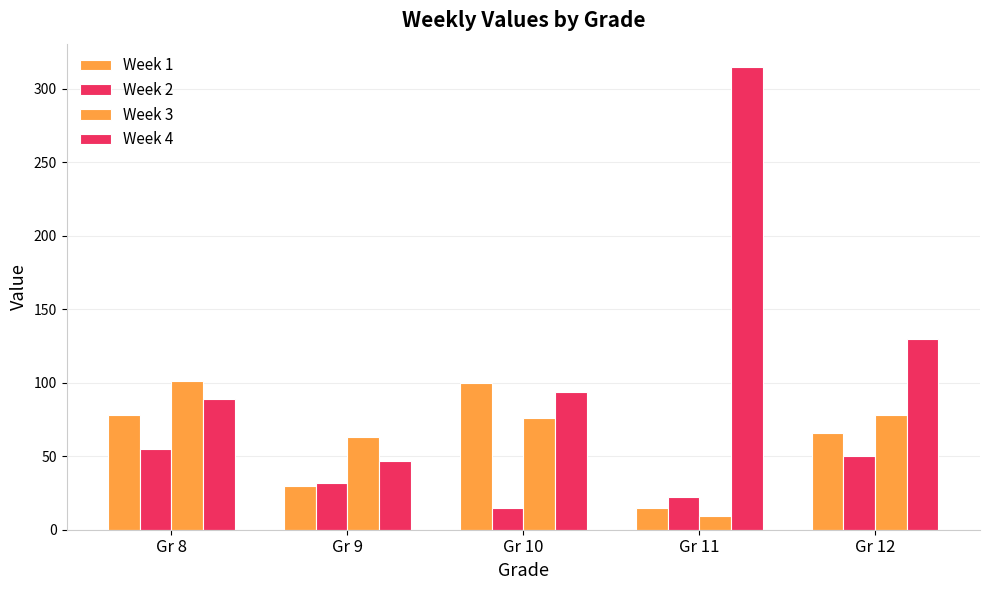

What is the difference between the highest and lowest values at Gr 9?

33